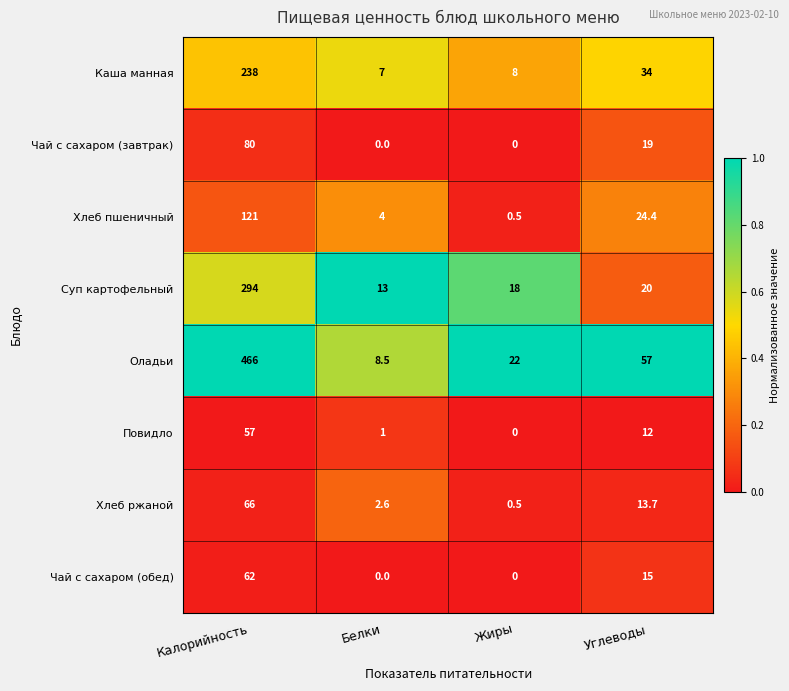

Rank the series at Калорийность from lowest to highest value.

Повидло, Чай с сахаром (обед), Хлеб ржаной, Чай с сахаром (завтрак), Хлеб пшеничный, Каша манная, Суп картофельный, Оладьи